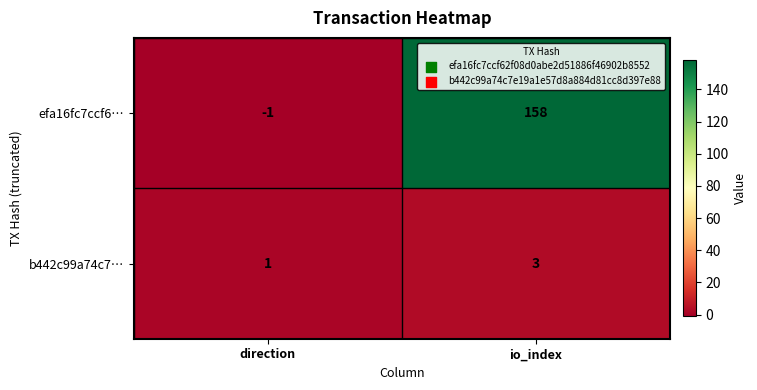

What is the sum of all efa16fc7ccf6… values?

157